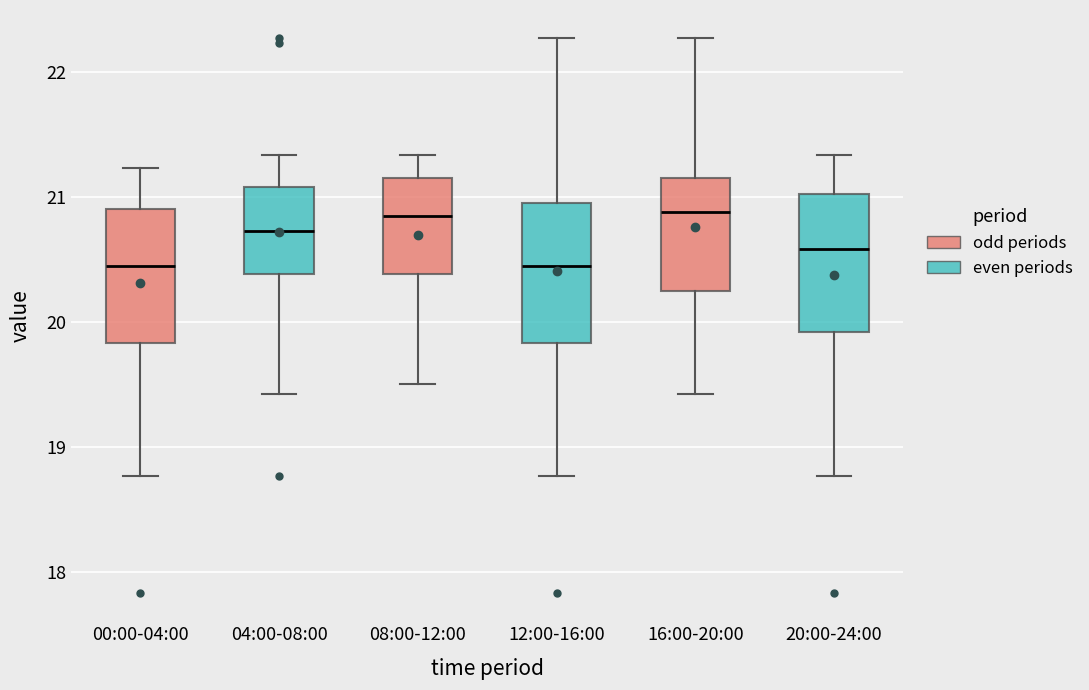

Reading left to right, transcribe this box plot: for each box, give where its median line is, the range the box spans, and where its two whiskers end, as read against the y-axis. The values are not printed on the chart, so give them approximately, as read against the axis.

00:00-04:00: median 20.5, box 19.8 to 20.9, whiskers 18.8 to 21.2
04:00-08:00: median 20.7, box 20.4 to 21.1, whiskers 19.4 to 21.3
08:00-12:00: median 20.9, box 20.4 to 21.2, whiskers 19.5 to 21.3
12:00-16:00: median 20.5, box 19.8 to 21.0, whiskers 18.8 to 22.3
16:00-20:00: median 20.9, box 20.3 to 21.2, whiskers 19.4 to 22.3
20:00-24:00: median 20.6, box 19.9 to 21.0, whiskers 18.8 to 21.3